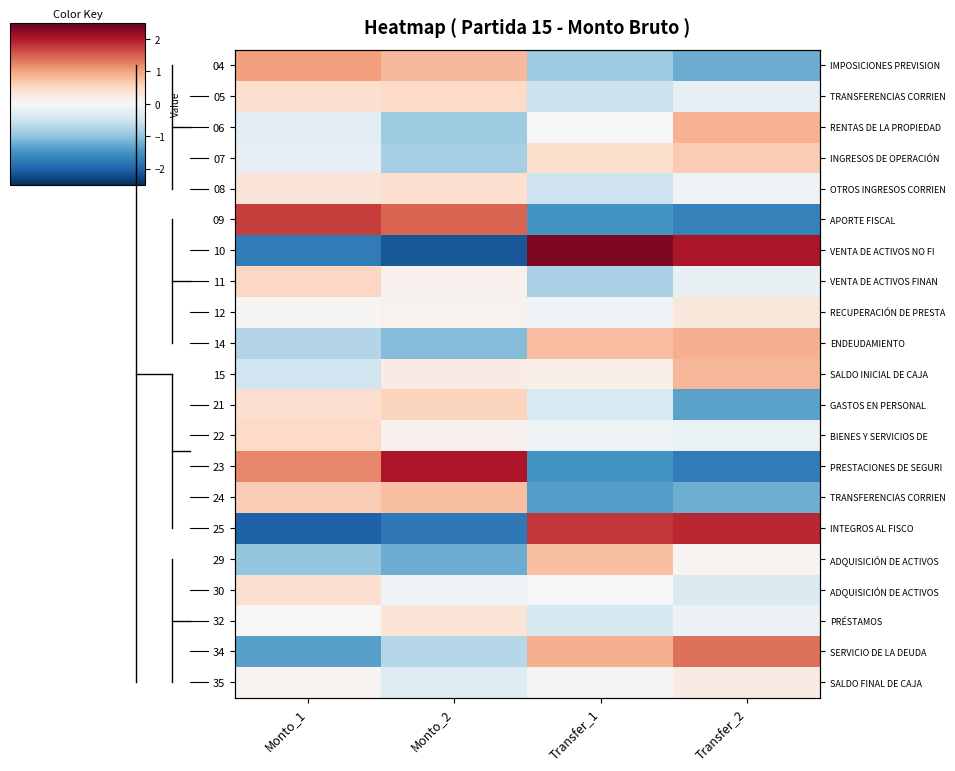

What is the maximum value shown in the chart?

2.3